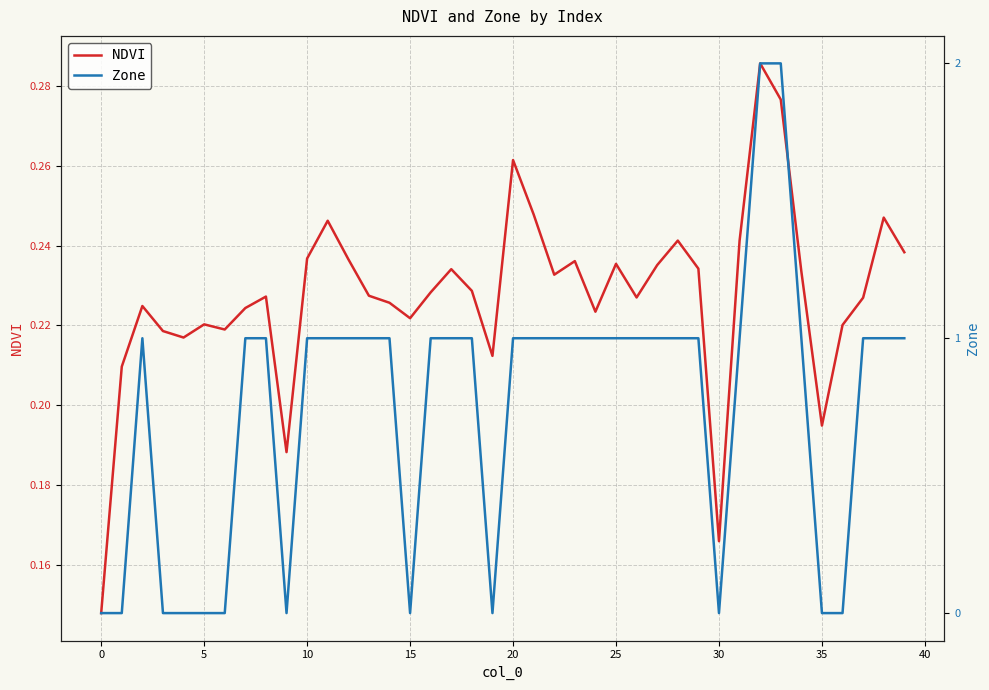

Rank the series at 25 from highest to lowest value.

NDVI, Zone